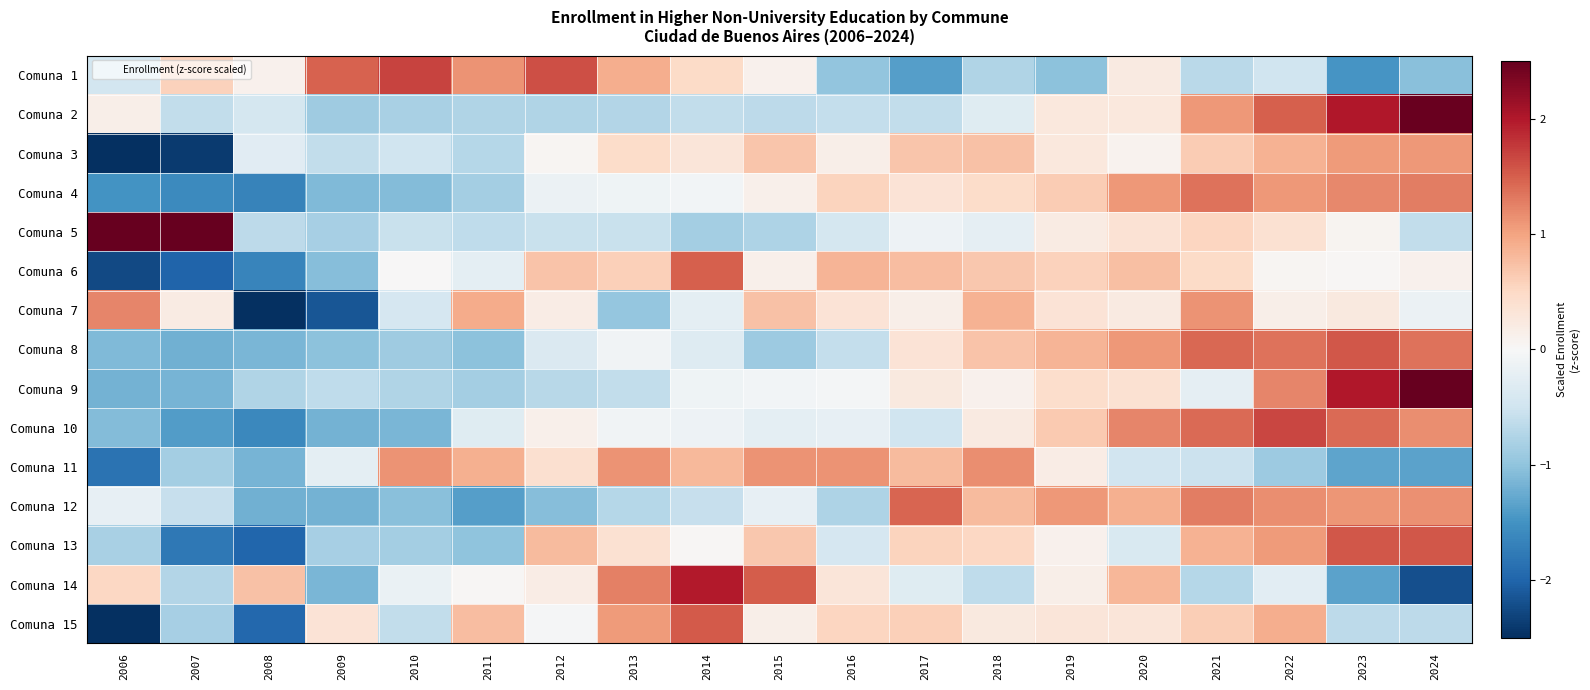

What is the smallest value displayed?

-2.8